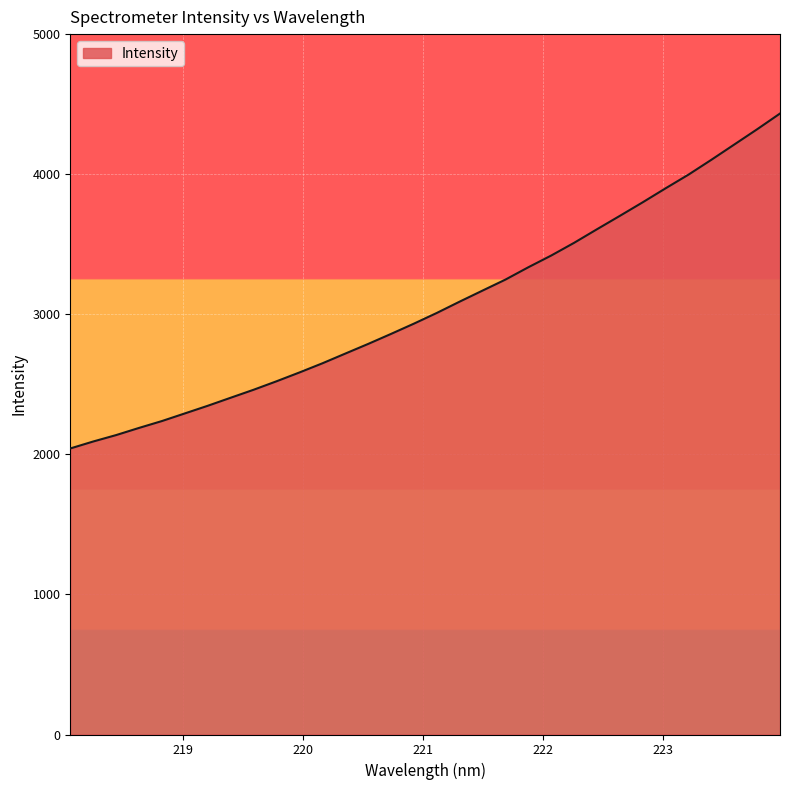

What is the greatest value displayed?

4433.0